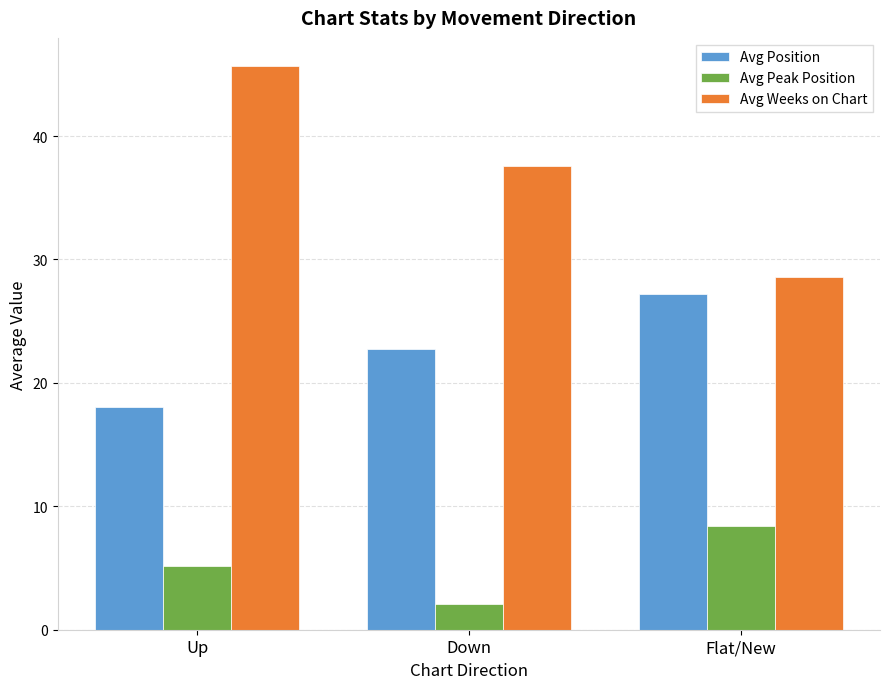

What is the value of the Avg Position bar at the 3rd from the left?

27.2